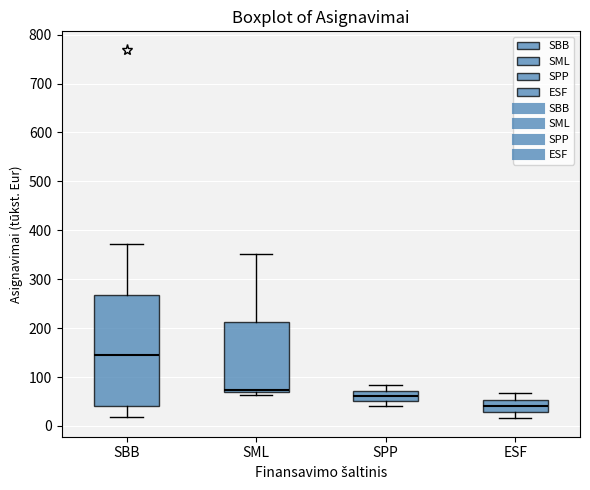

Comparing the boxes themselves (not the whiskers), which one is the tallest?

SBB